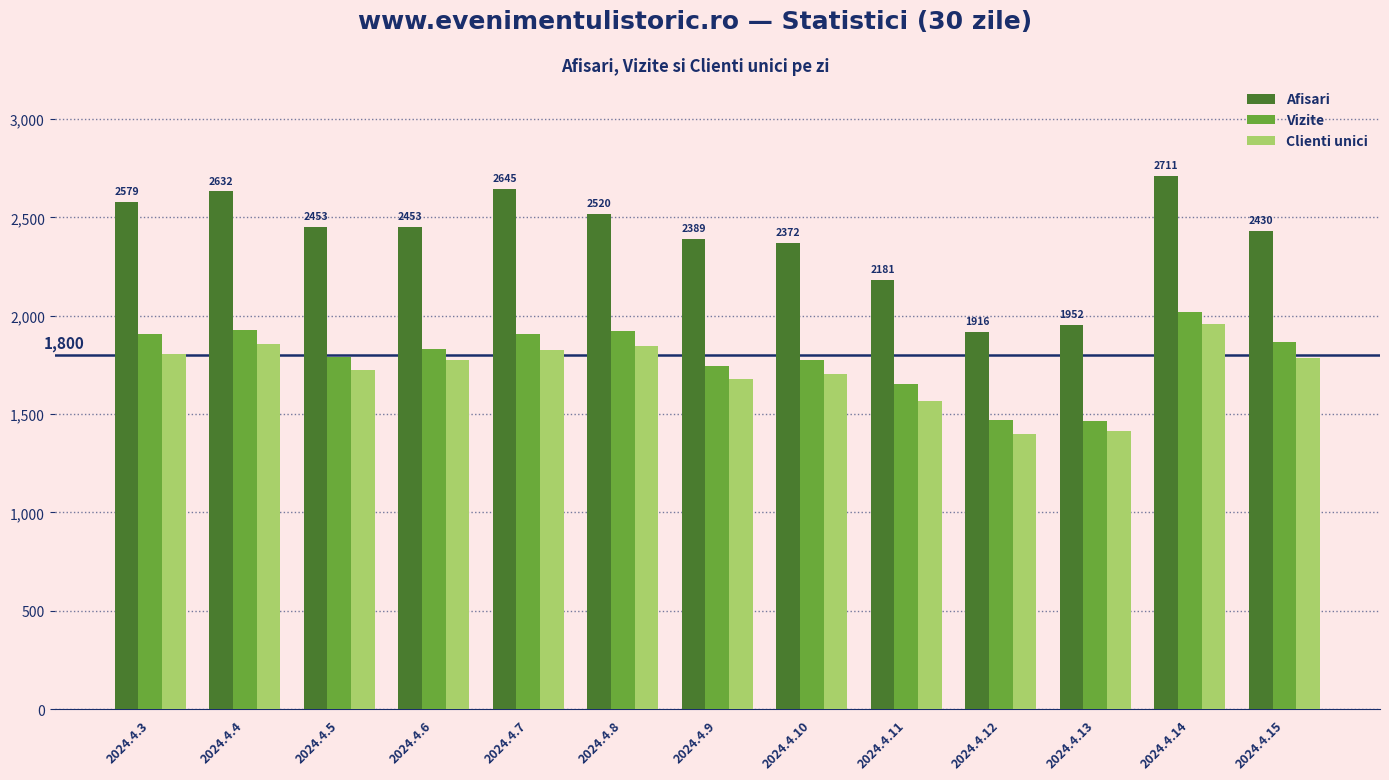

What is the highest value of the Vizite series?

2020